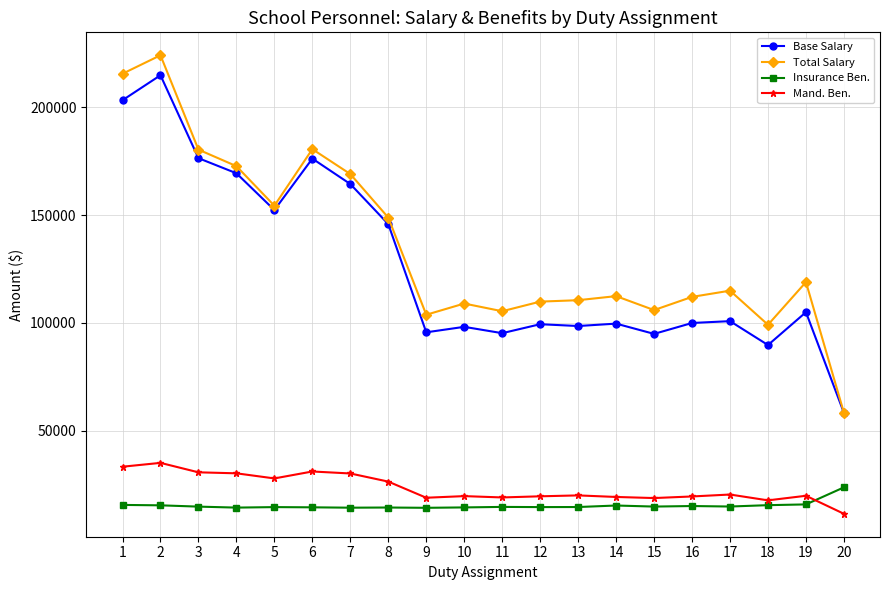

What is the difference between the Total Salary values at 4 and 3?

7667